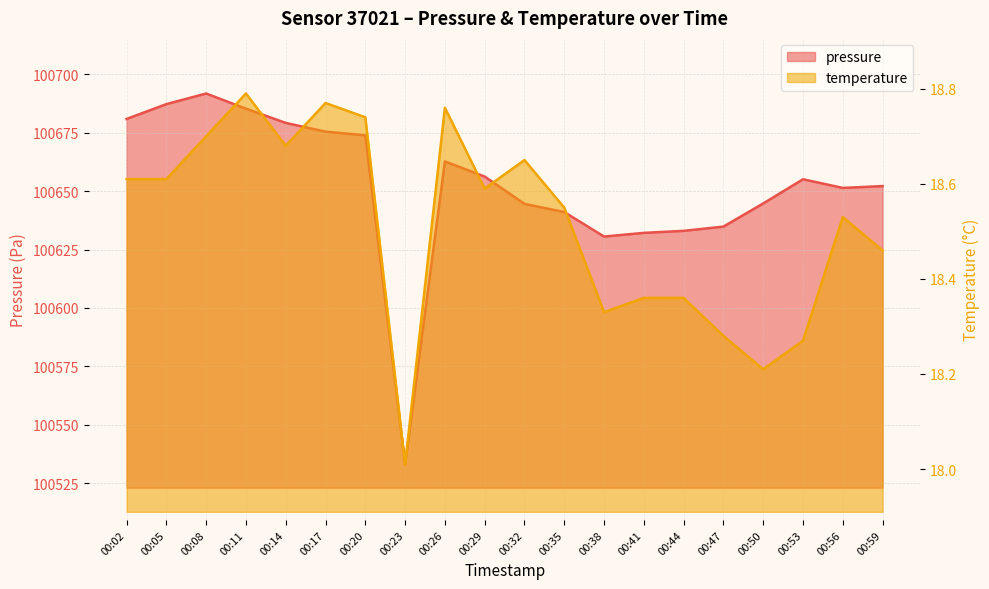

At which category is the sum across all series the highest?

00:08